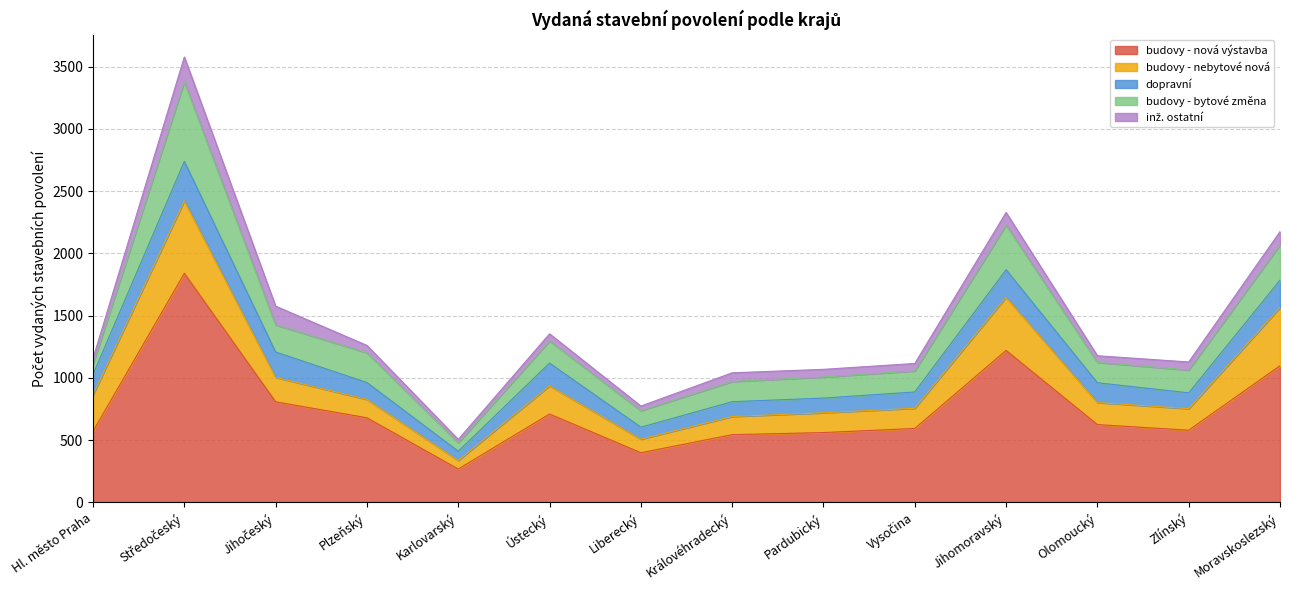

True or false: inž. ostatní and dopravní intersect in this chart.

False